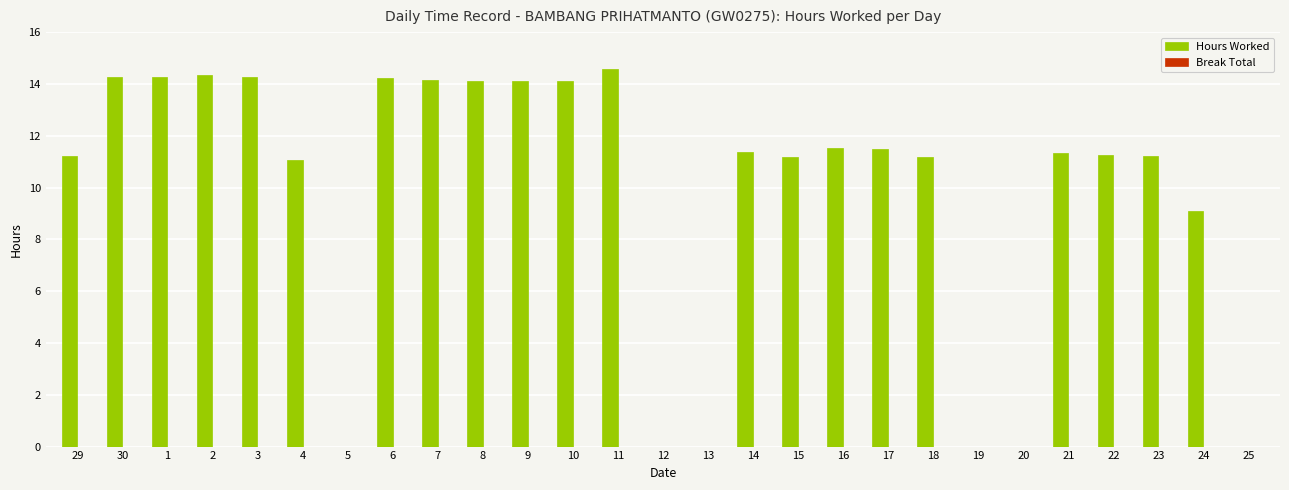

At which label is the value closest to 7?

24